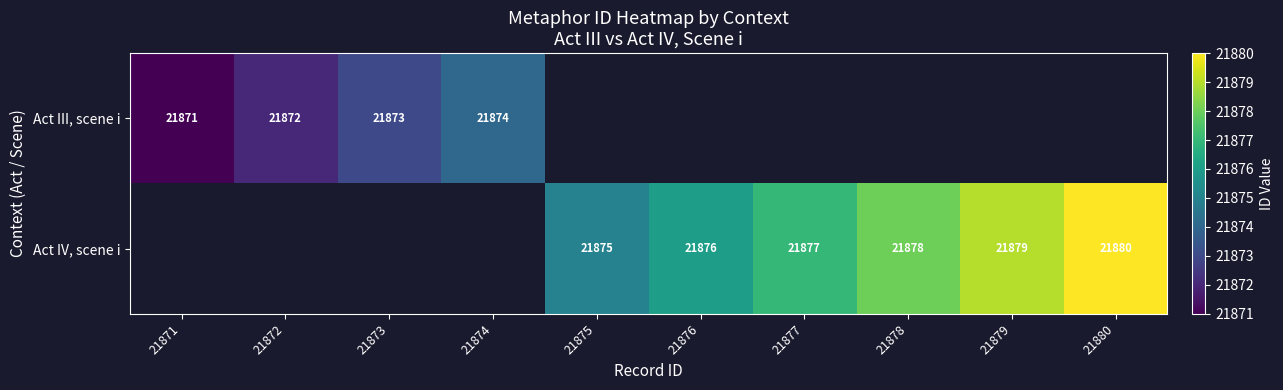

True or false: Act IV, scene i has a value of 21875 at 21875.

True